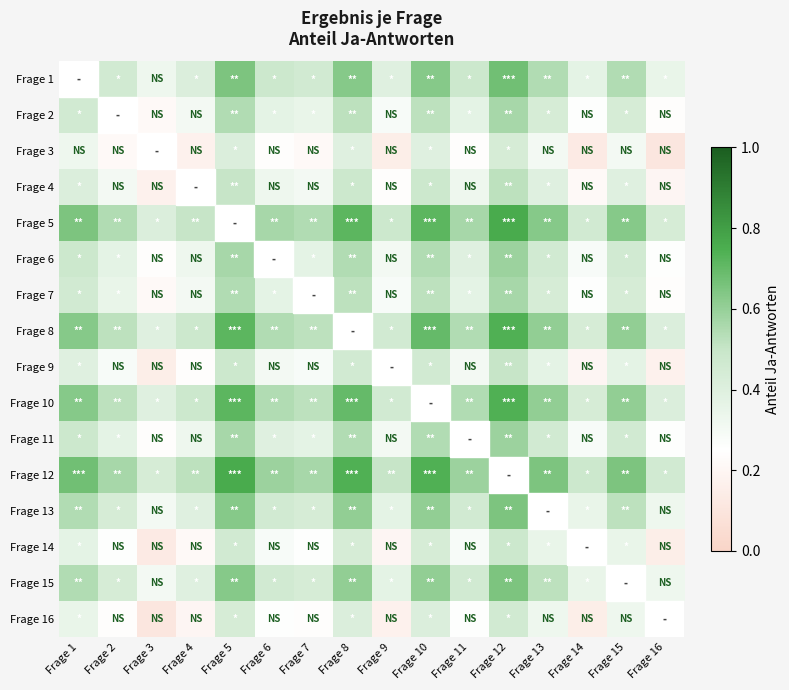

Read the Frage 1 value at Frage 13.

0.5